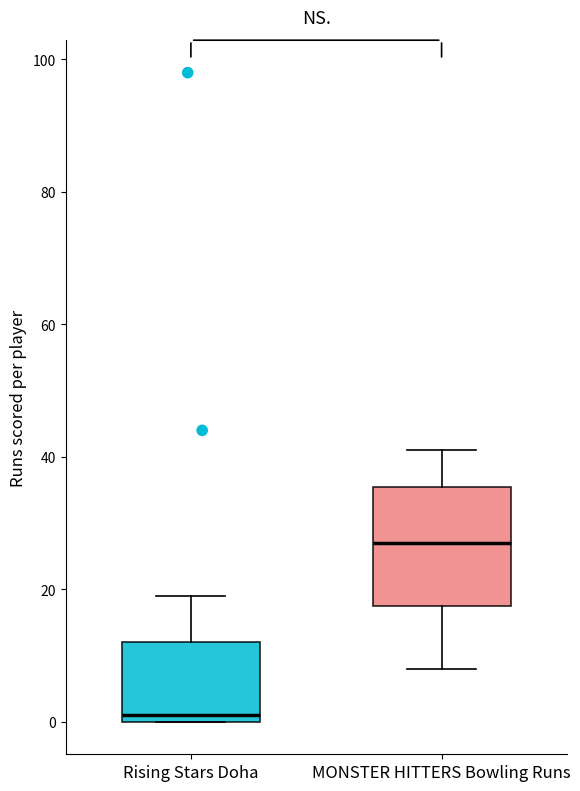

Where does the upper whisker of the box for MONSTER HITTERS Bowling Runs end on the y-axis? The values are not printed on the chart, so give them approximately, as read against the axis.

42